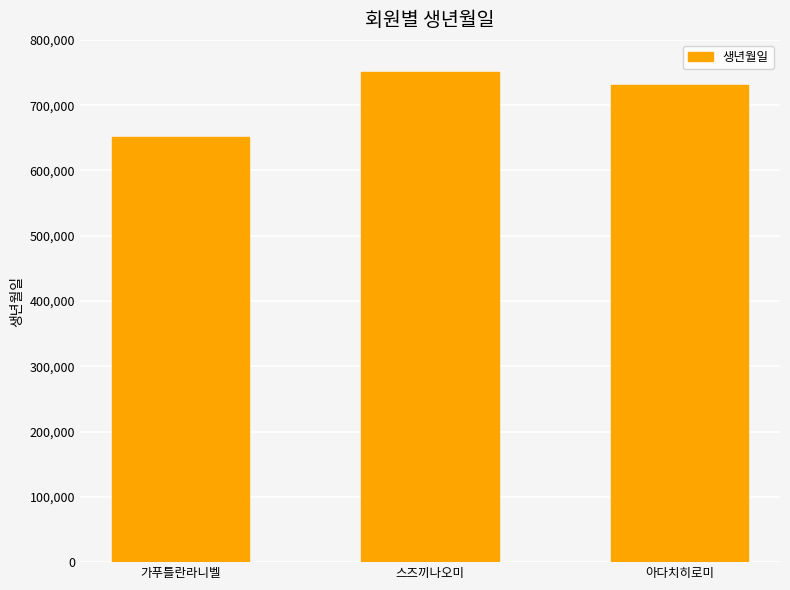

True or false: the data shows 731116 at 아다치히로미.

True